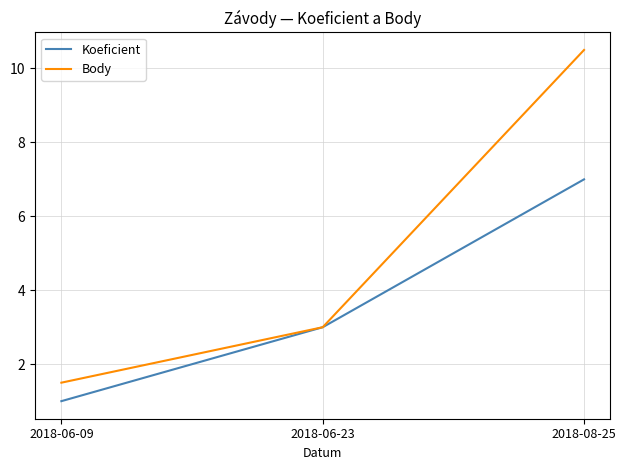

List the series in order of their peak value, highest first.

Body, Koeficient